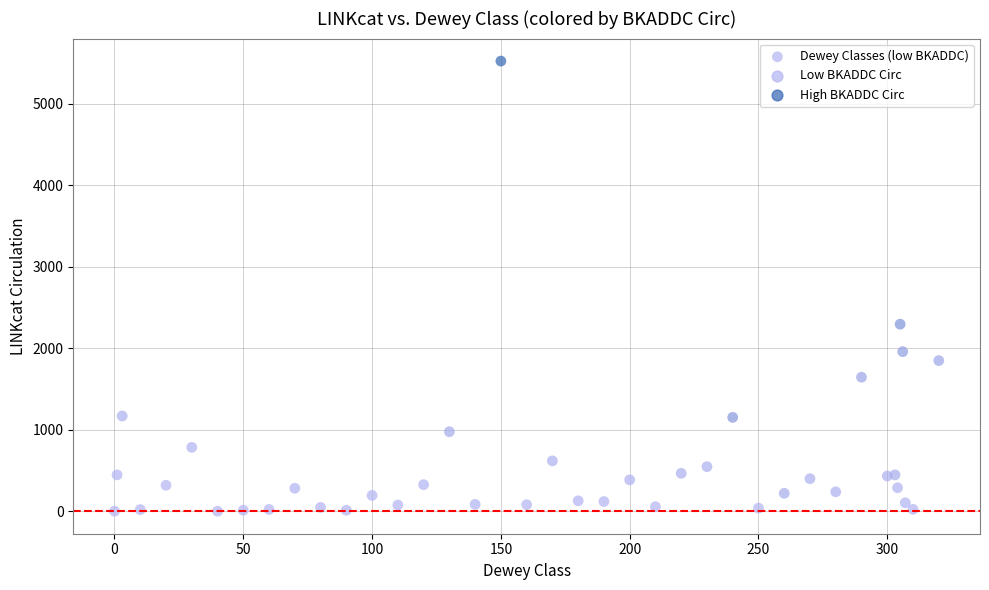

What Y value in the scatter plot is closest to 2763?

2296